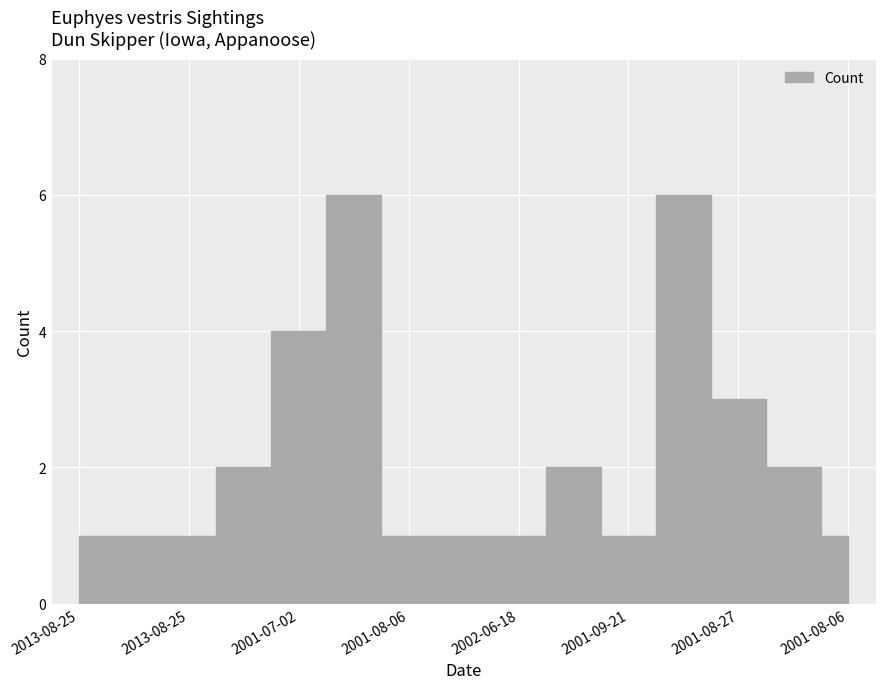

How many points are higher than both their immediate neighbors (excluding endpoints)?

3